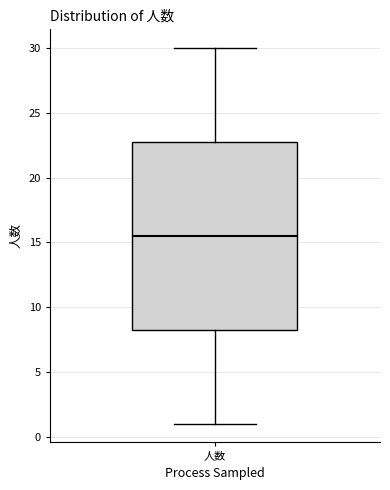

Read this box plot against the y-axis: the position of the median line, the range covered by the box, and the ends of both whiskers. The values are not printed on the chart, so give them approximately, as read against the axis.

median 15.5, box 8.5 to 23.0, whiskers 1.0 to 30.0